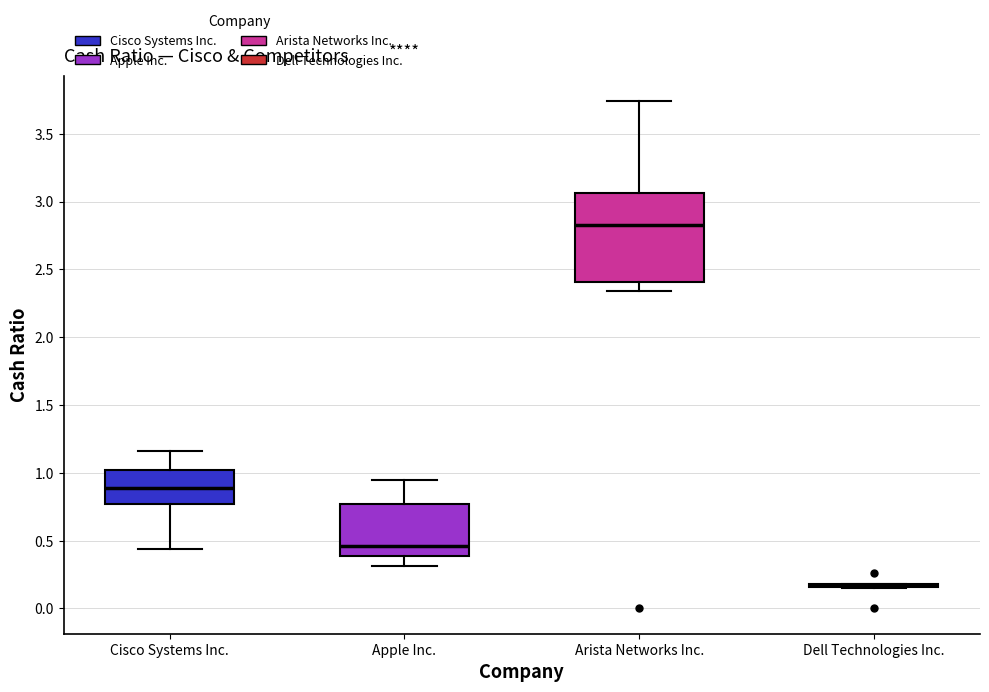

Reading left to right, transcribe this box plot: for each box, give where its median line is, the range the box spans, and where its two whiskers end, as read against the y-axis. The values are not printed on the chart, so give them approximately, as read against the axis.

Cisco Systems Inc.: median 0.90, box 0.75 to 1.00, whiskers 0.45 to 1.15
Apple Inc.: median 0.45, box 0.40 to 0.75, whiskers 0.30 to 0.95
Arista Networks Inc.: median 2.85, box 2.40 to 3.05, whiskers 2.35 to 3.75
Dell Technologies Inc.: box collapsed to a line at 0.15, whiskers 0.15 to 0.20